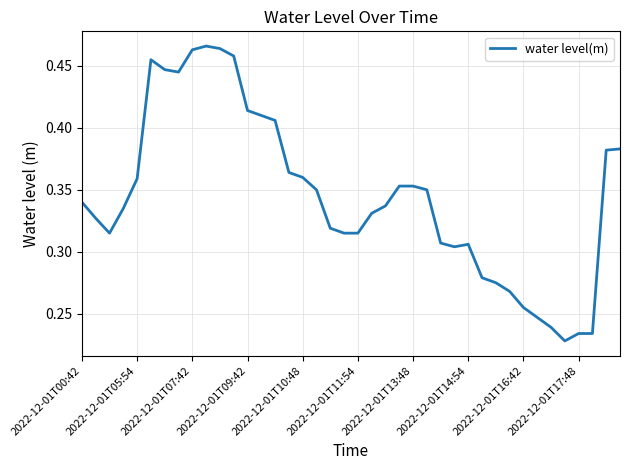

True or false: the data has more than 0 interior local peaks.

True